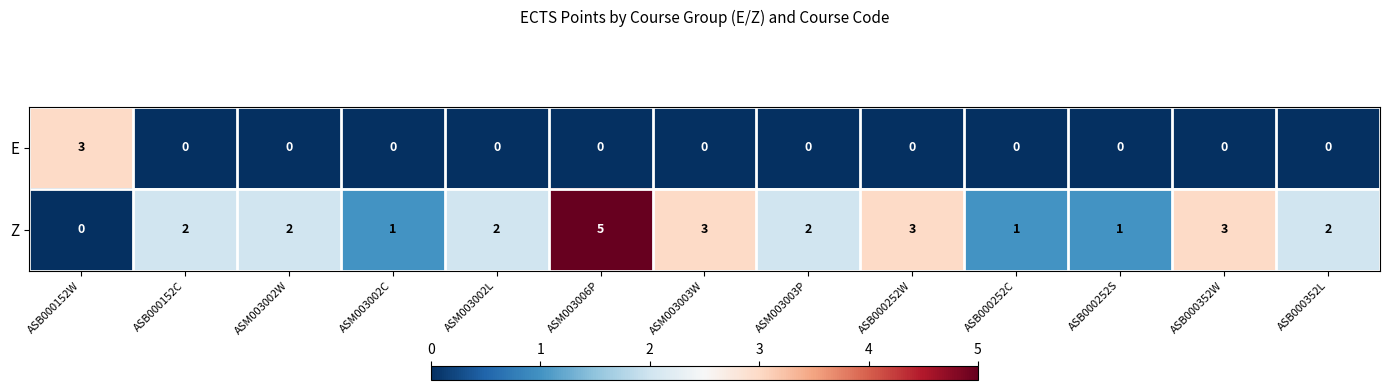

How many categories are shown in the chart?

13